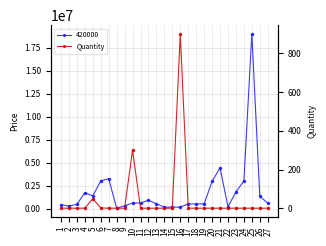

Reading left to right, extract all data points from this chart.

1=1	2=1	3=1	4=1	5=50	6=2	7=1	8=1	9=1	10=300	11=1	12=1	13=1	14=1	15=1	16=900	17=1	18=1	19=1	20=1	21=1	22=1	23=1	24=1	25=1	26=1	27=1